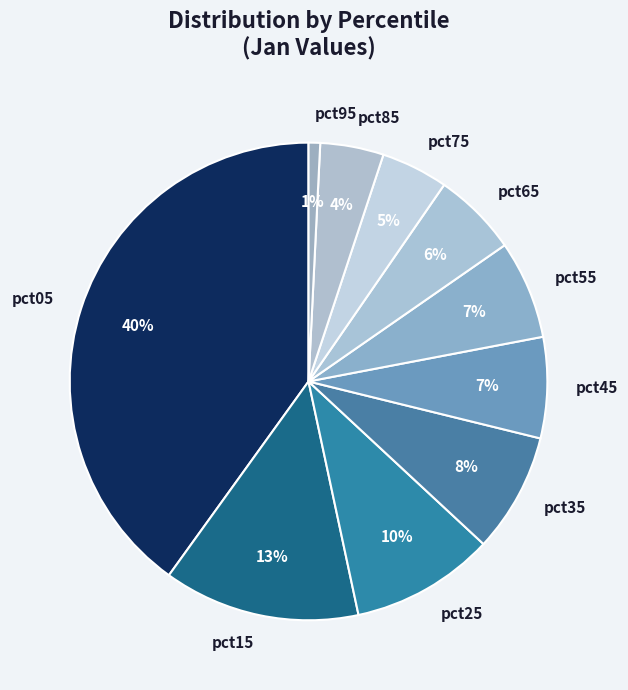

To the nearest percent, what portion does pct15 represent?

13%